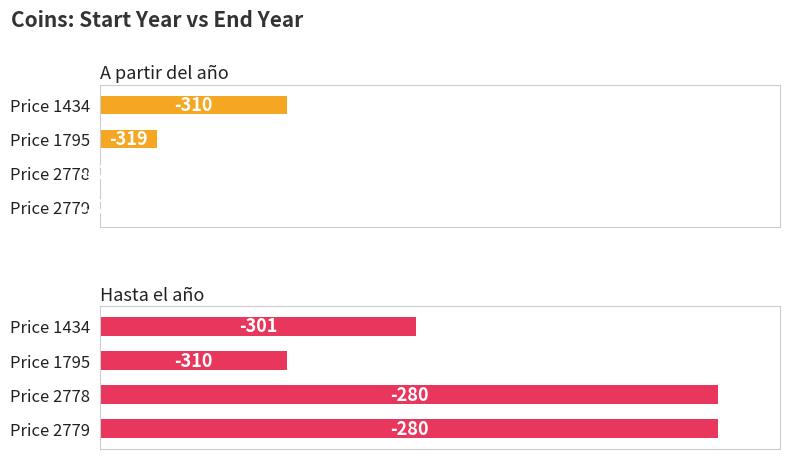

Which series has the largest range (max minus min)?

Hasta el año